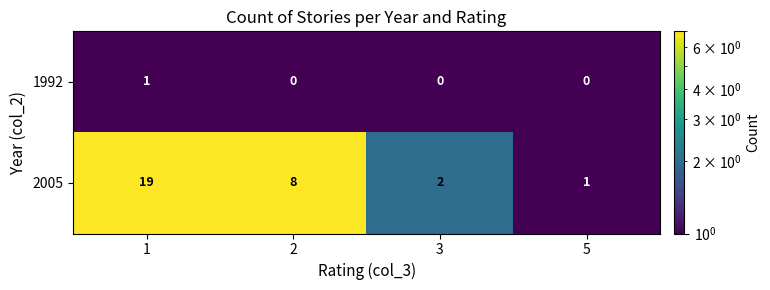

What is the approximate value of 2005 at 2, to the nearest 10?

10